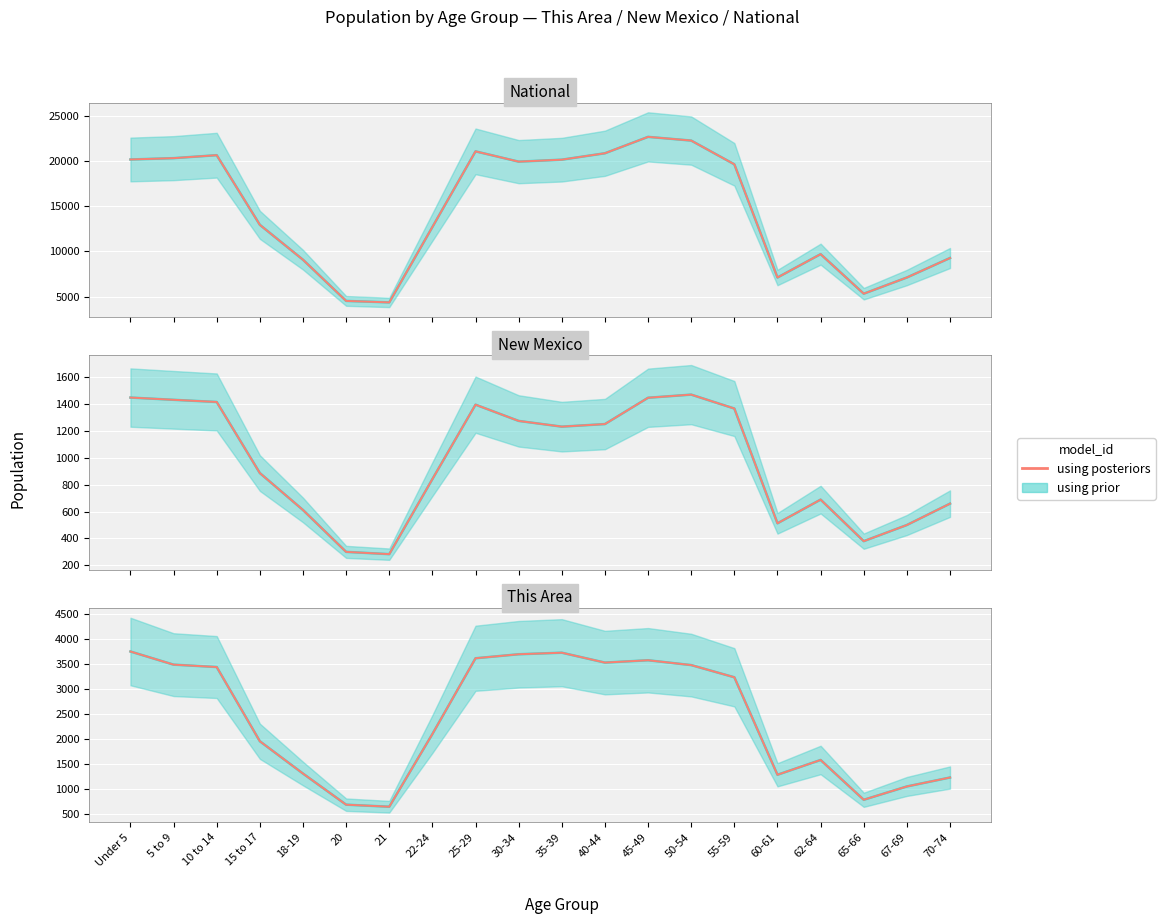

What position from the right is 67-69?

2